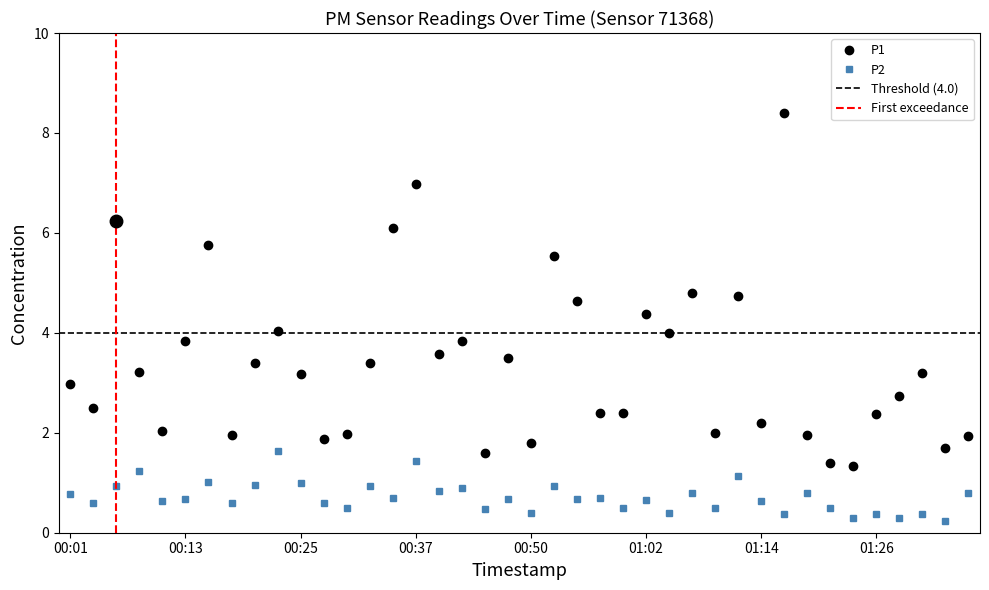

What is the difference between the second highest and second lowest values in the P1 series?

5.6